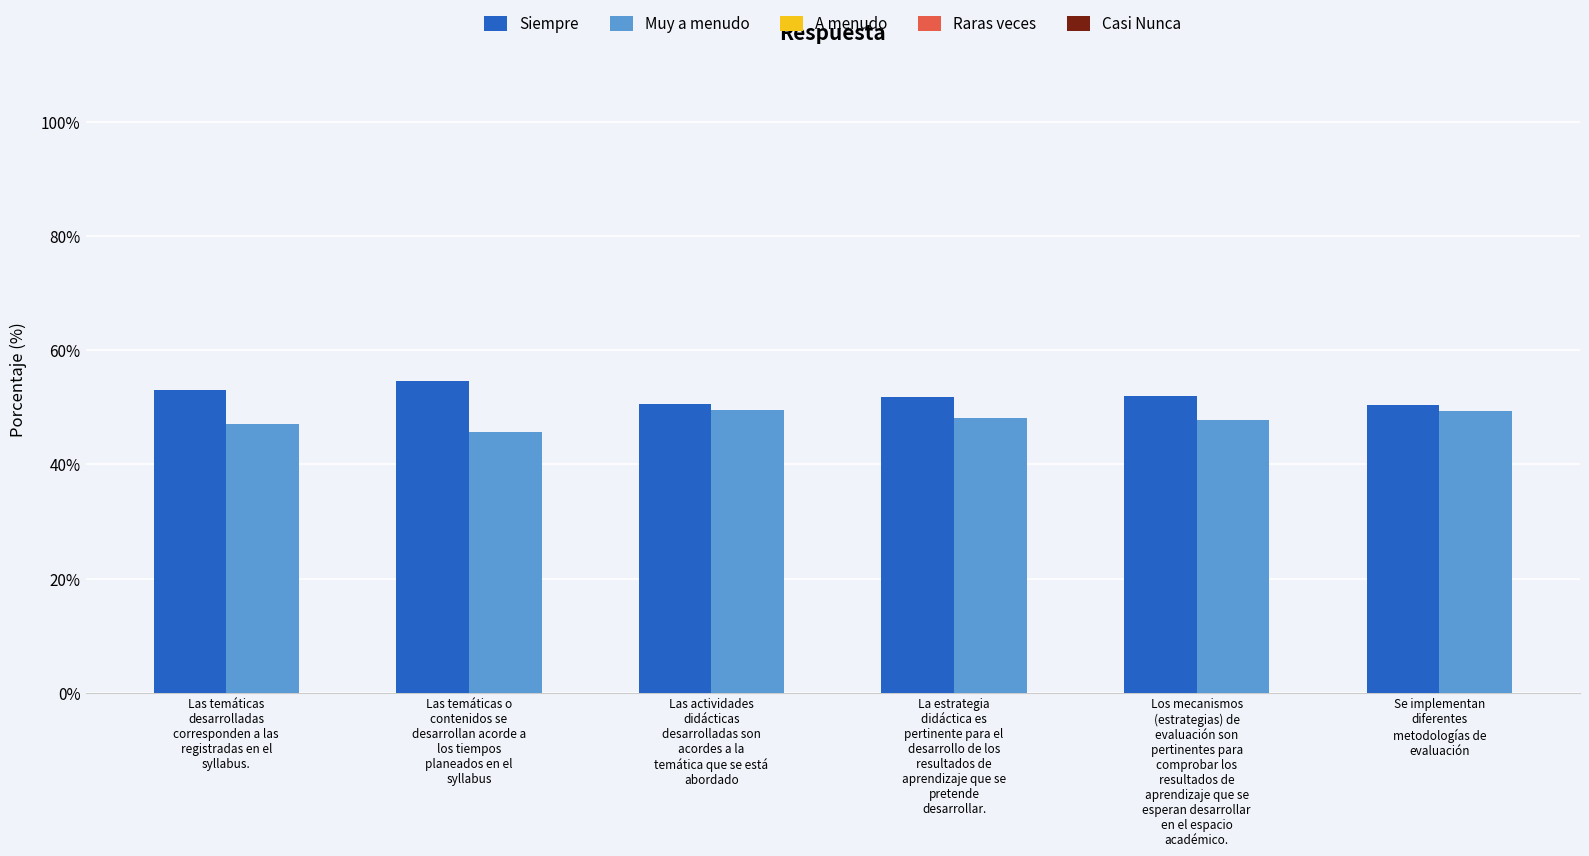

List the series in order of their peak value, highest first.

Siempre, Muy a menudo